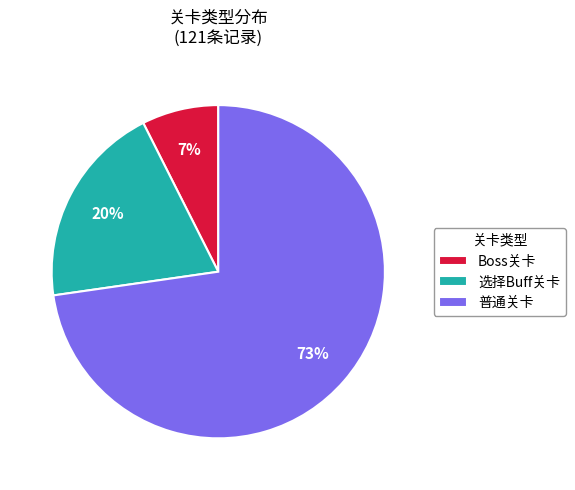

Which has a higher value, Boss关卡 or 普通关卡?

普通关卡